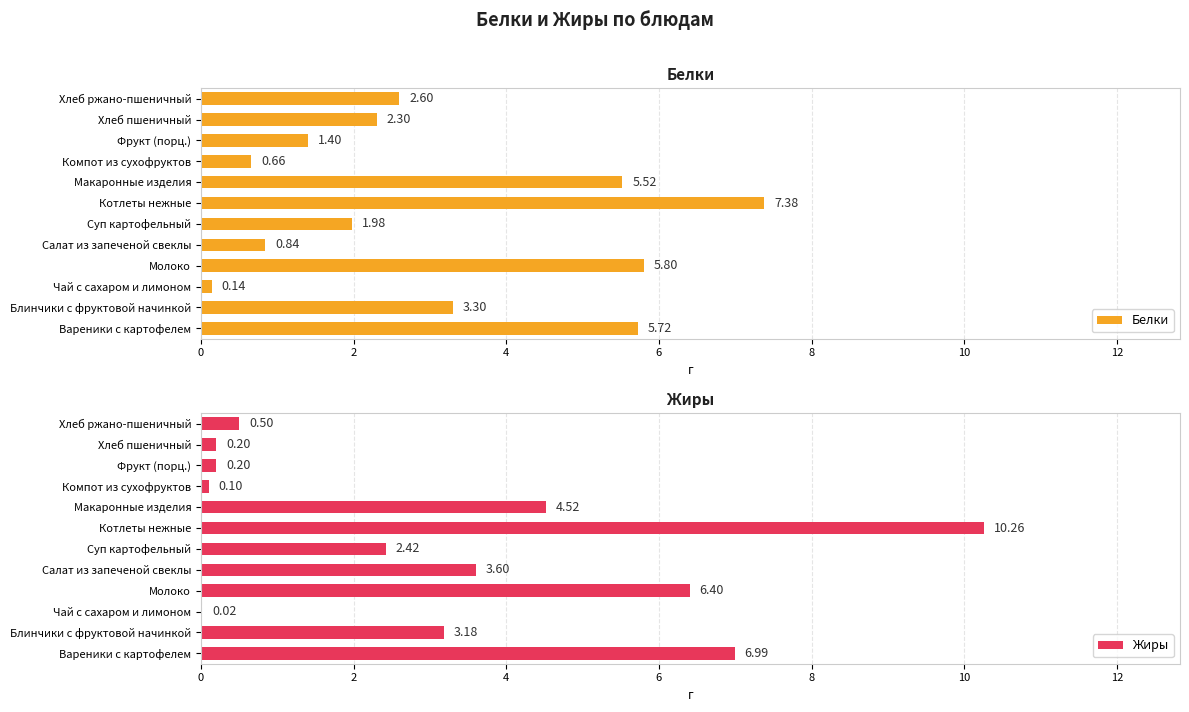

At which label is Белки closest to 3?

Блинчики с фруктовой начинкой